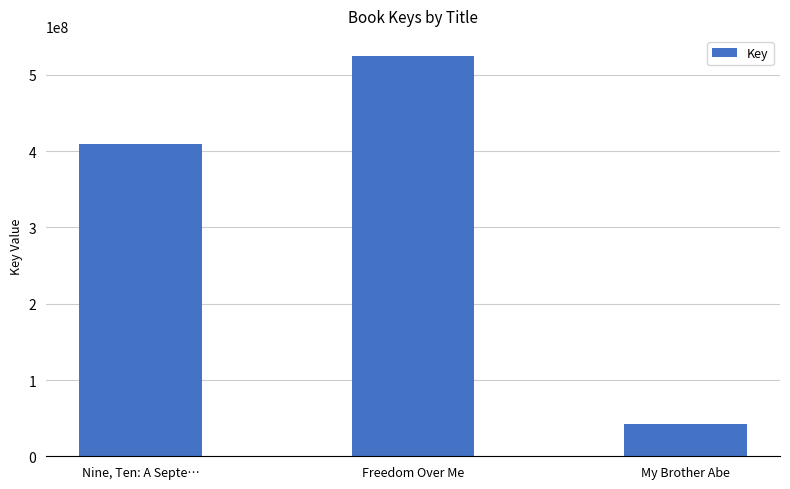

True or false: the data shows 172546380 at Nine, Ten: A Septe….

False